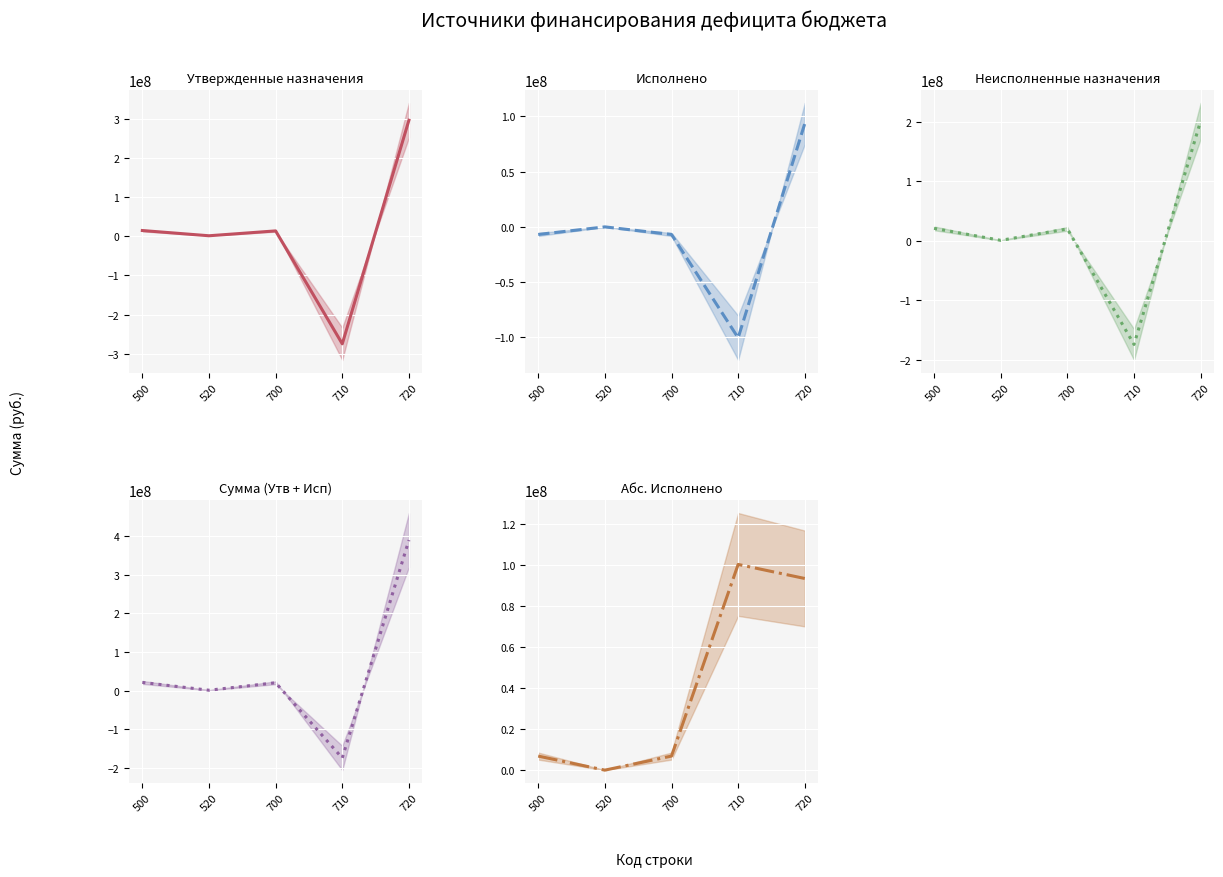

After their last crossing, which series has the higher values: Утвержденные назначения or Исполнено?

Утвержденные назначения